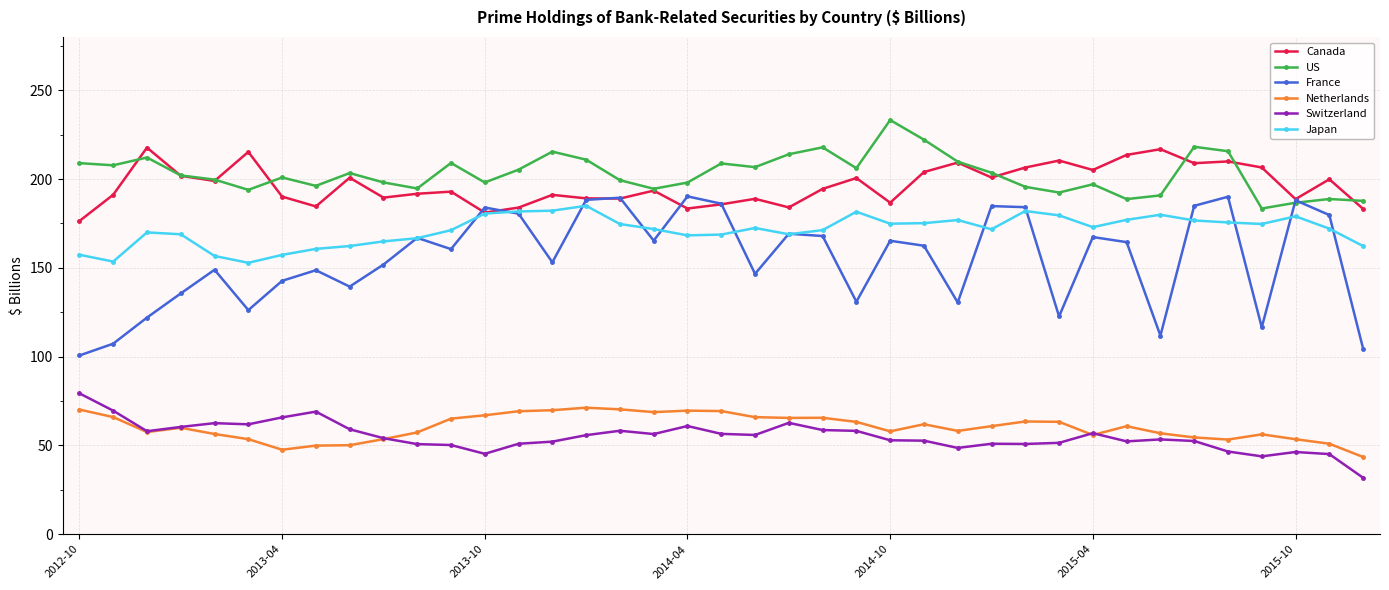

True or false: Netherlands has more than 1 interior local peaks.

True